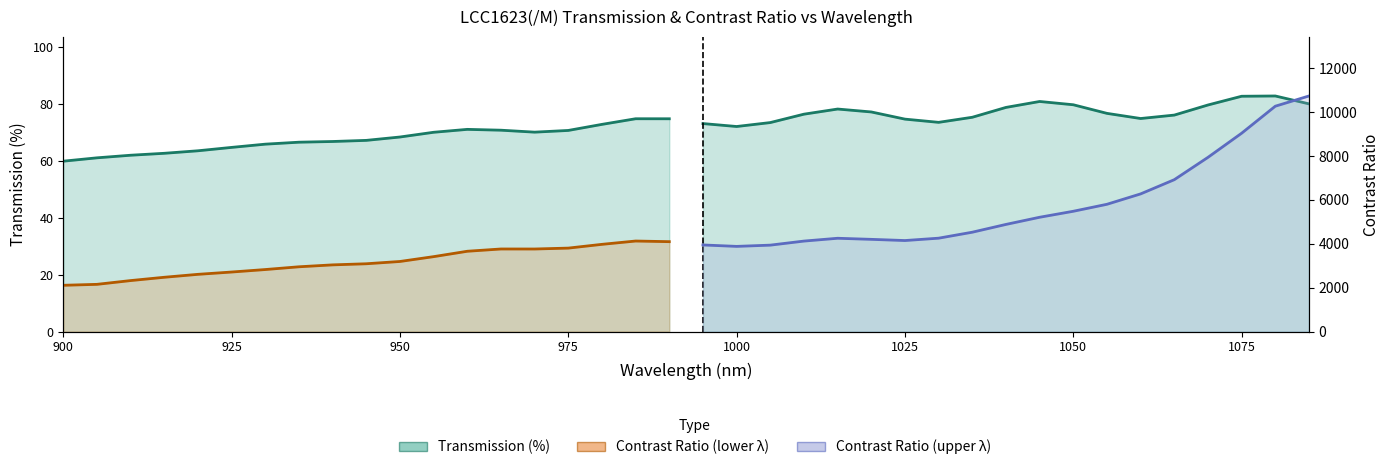

True or false: Transmission (%) has a value of 111.4 at 1000.

False